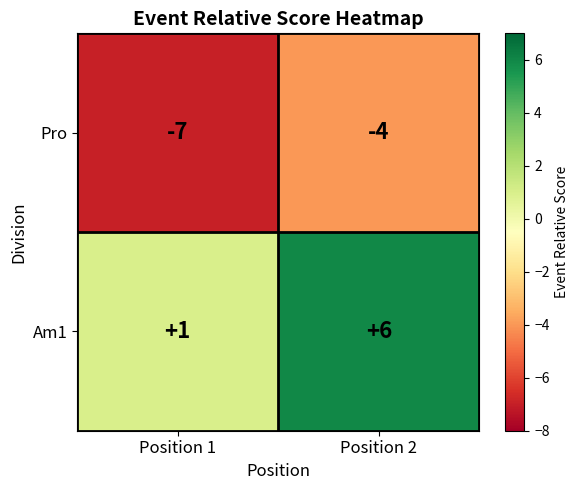

What is the maximum value shown in the chart?

6